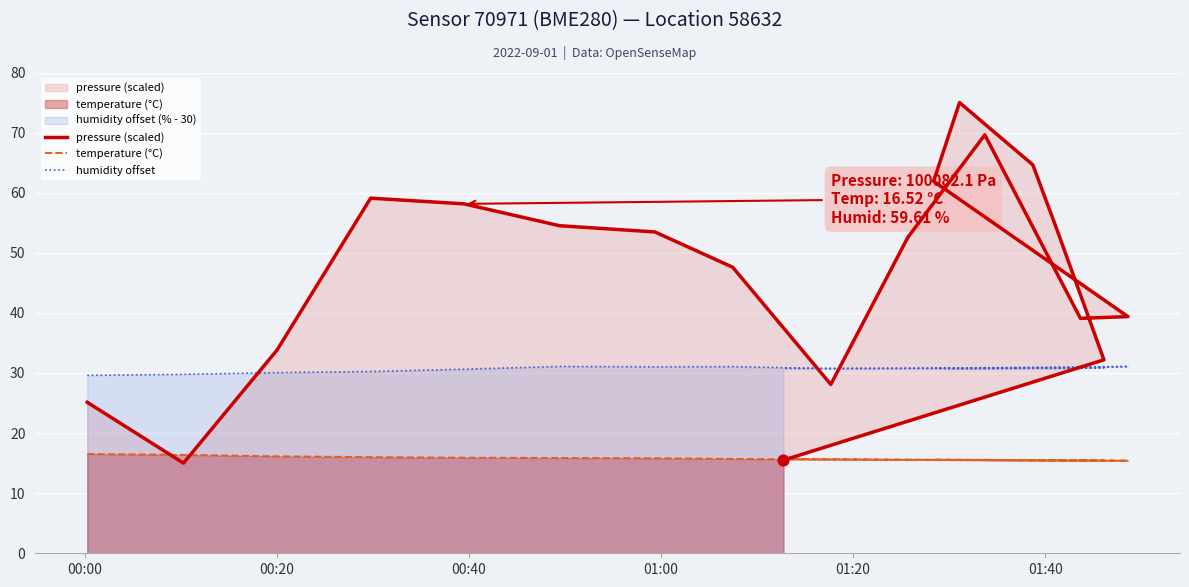

What are all the series names shown in the legend?

pressure (scaled), temperature (°C), humidity offset